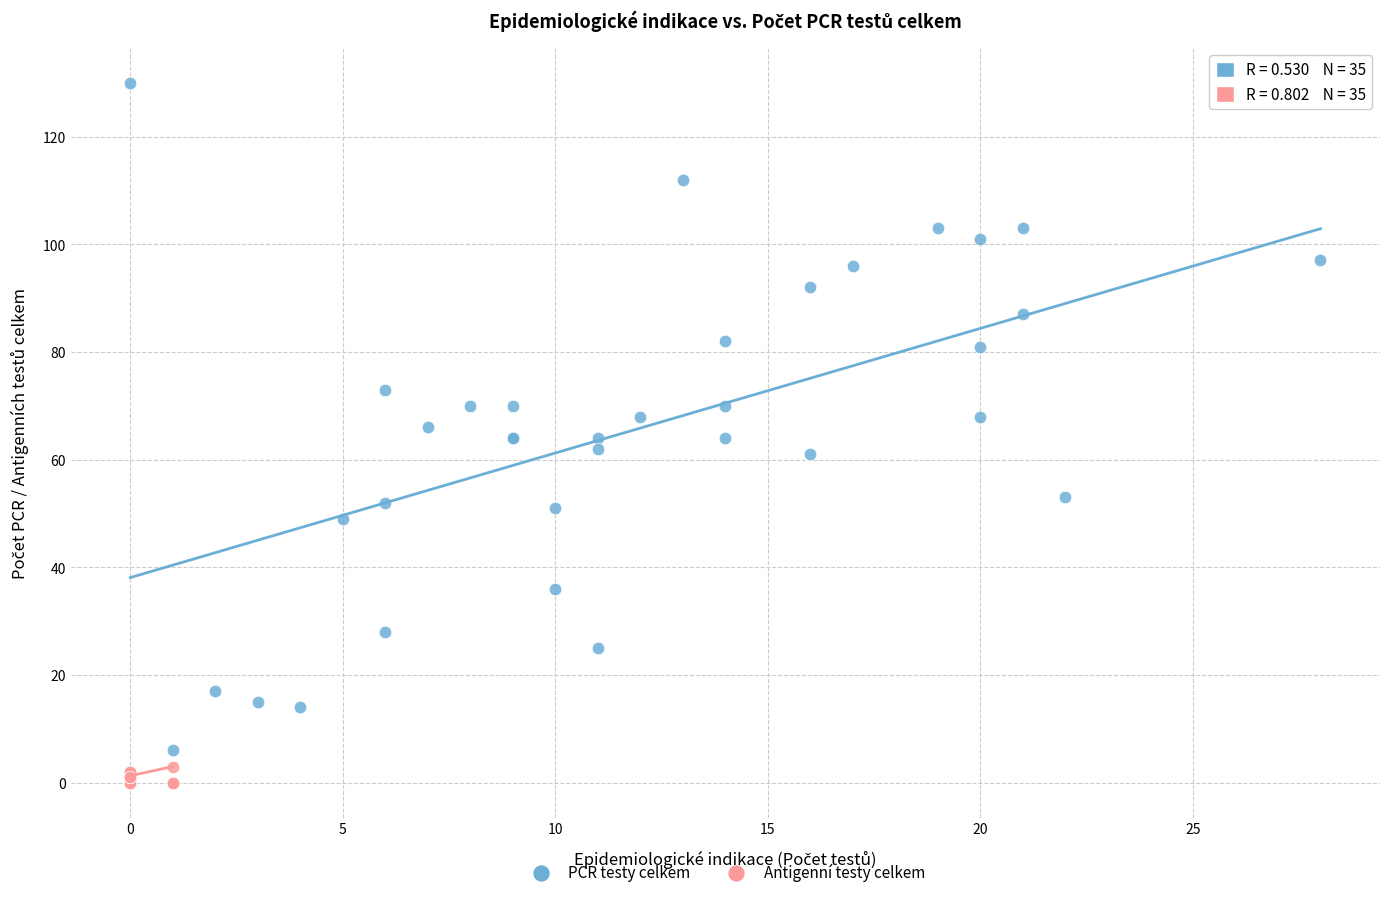

Which series has the widest spread of Y values?

PCR testy celkem